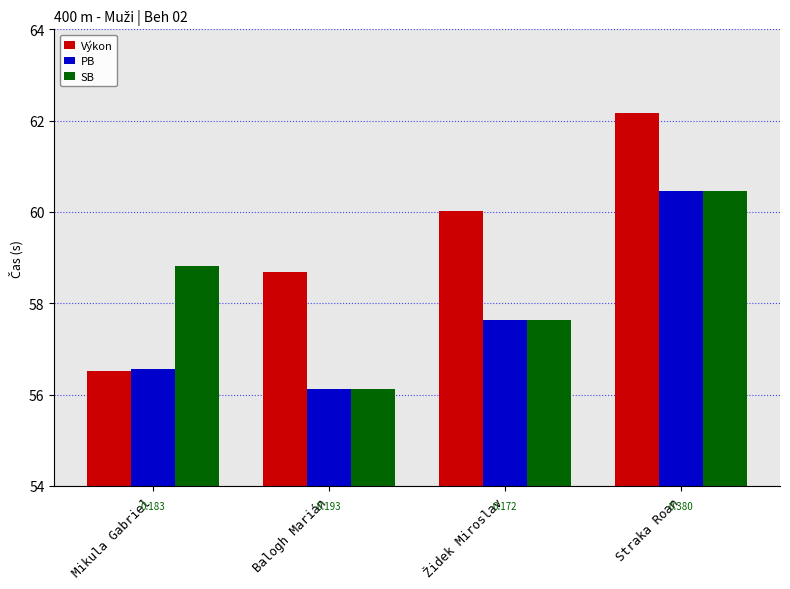

What is the difference between the PB values at Balogh Marián and Straka Roan?

4.3